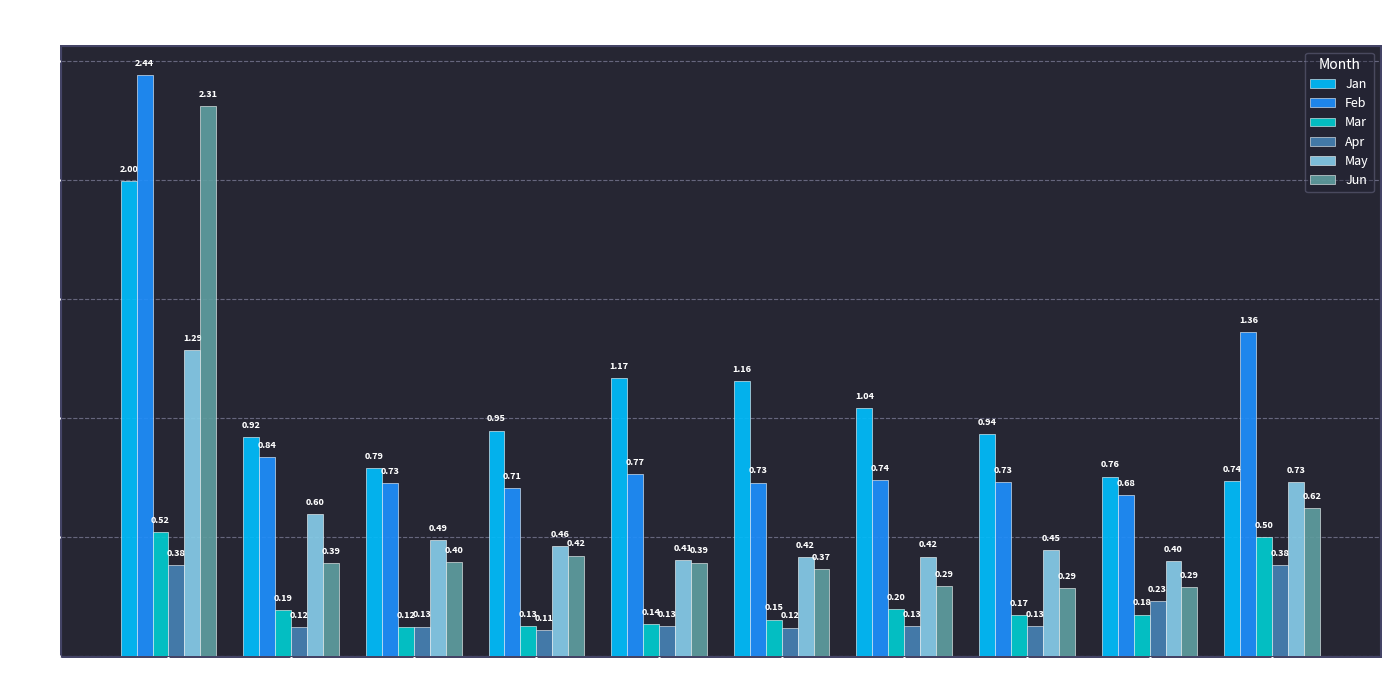

Rank the categories by Mar value from highest to lowest.

pct05, pct95, pct65, pct15, pct85, pct75, pct55, pct45, pct35, pct25